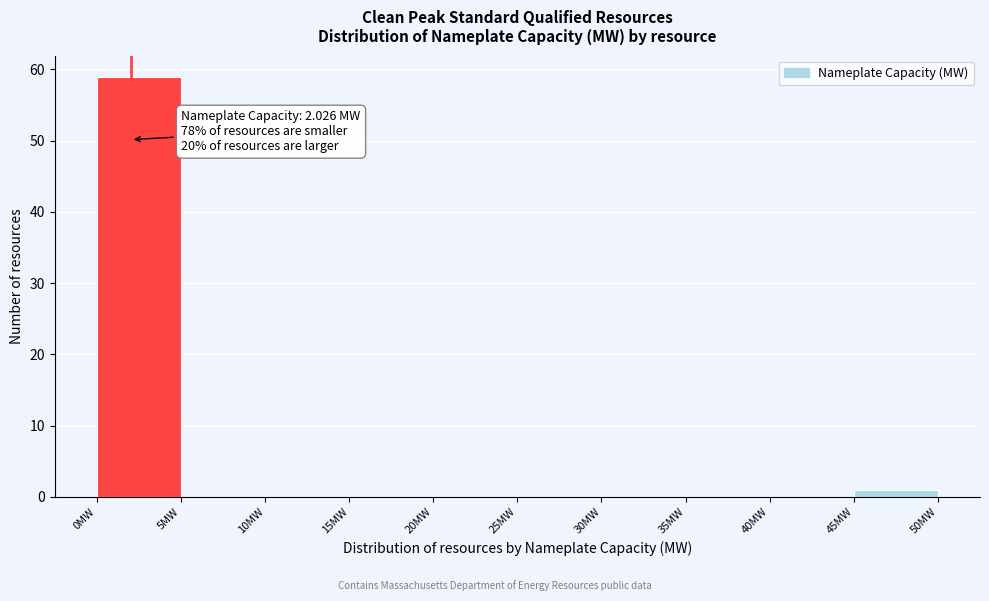

Over which range of the x-axis is the bar tallest?

0 to 5